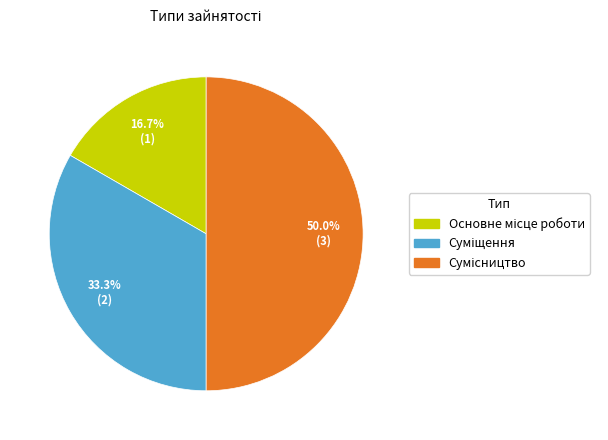

What is the change in value from Основне місце роботи to Сумісництво?

+2